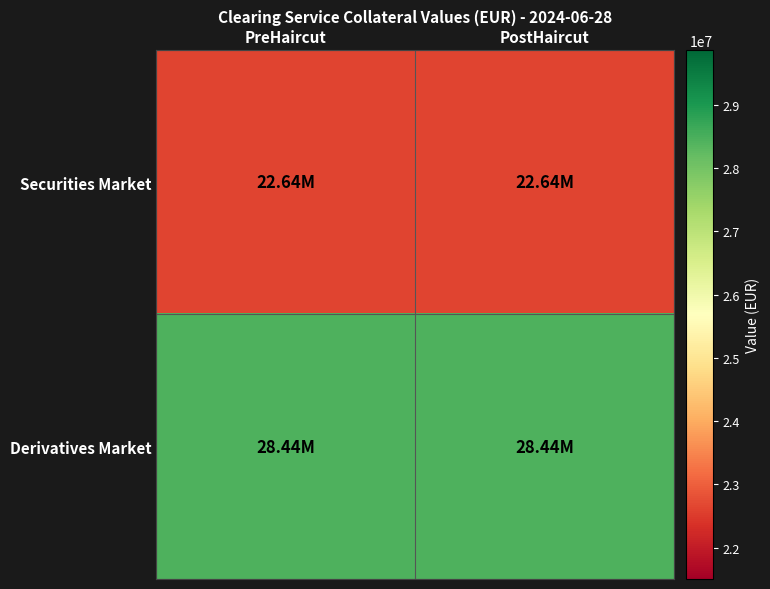

Rank the series at PreHaircut from lowest to highest value.

Securities Market, Derivatives Market